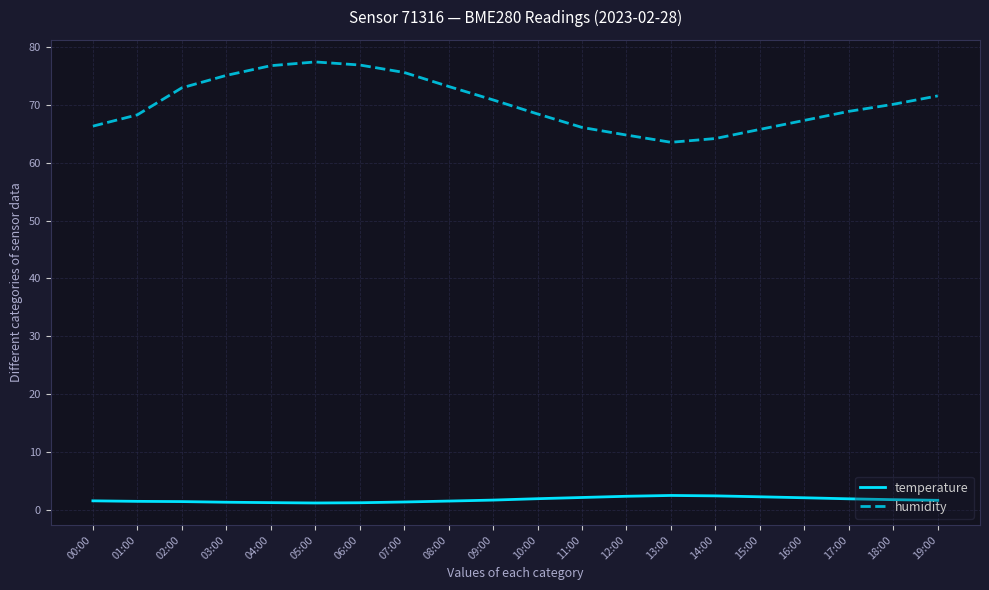

Does the chart have visible grid lines?

Yes